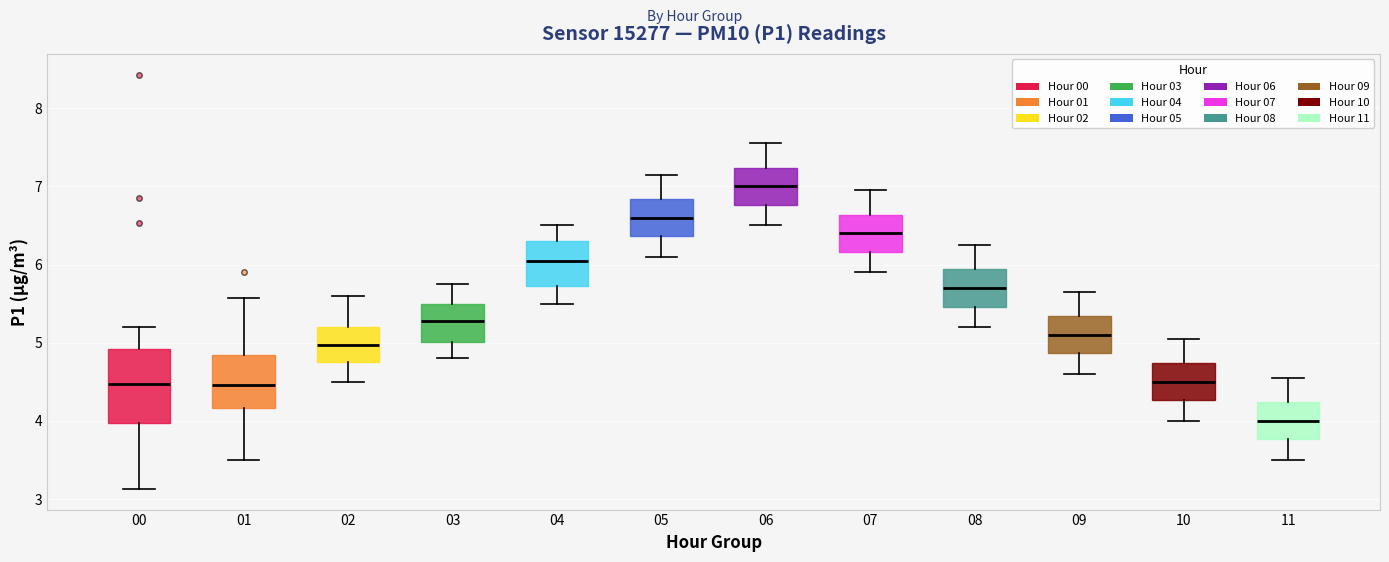

Reading left to right, transcribe this box plot: for each box, give where its median line is, the range the box spans, and where its two whiskers end, as read against the y-axis. The values are not printed on the chart, so give them approximately, as read against the axis.

00: median 4.5, box 4.0 to 4.9, whiskers 3.1 to 5.2
01: median 4.5, box 4.2 to 4.8, whiskers 3.5 to 5.6
02: median 5.0, box 4.8 to 5.2, whiskers 4.5 to 5.6
03: median 5.3, box 5.0 to 5.5, whiskers 4.8 to 5.8
04: median 6.1, box 5.7 to 6.3, whiskers 5.5 to 6.5
05: median 6.6, box 6.4 to 6.8, whiskers 6.1 to 7.2
06: median 7.0, box 6.8 to 7.2, whiskers 6.5 to 7.6
07: median 6.4, box 6.2 to 6.6, whiskers 5.9 to 7.0
08: median 5.7, box 5.5 to 5.9, whiskers 5.2 to 6.3
09: median 5.1, box 4.9 to 5.3, whiskers 4.6 to 5.7
10: median 4.5, box 4.3 to 4.7, whiskers 4.0 to 5.1
11: median 4.0, box 3.8 to 4.2, whiskers 3.5 to 4.6